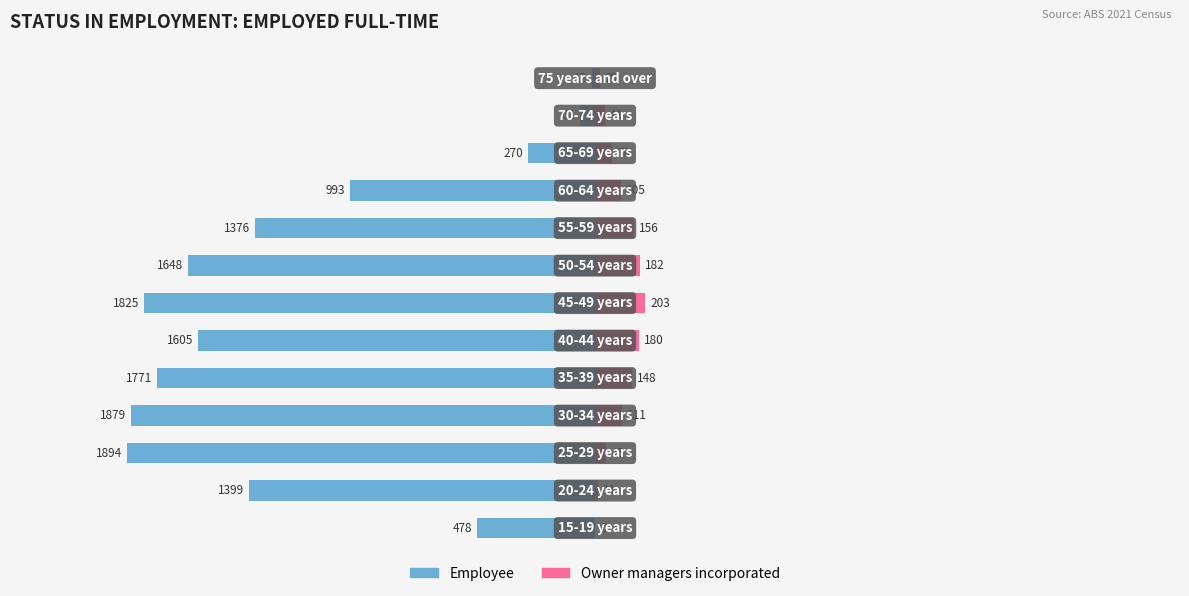

How many data points in Owner managers incorporated are above 105?

6